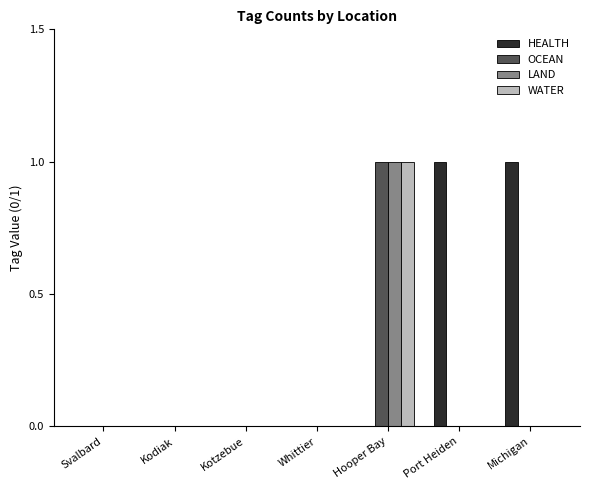

What is the sum of the HEALTH values at Hooper Bay and Port Heiden?

1